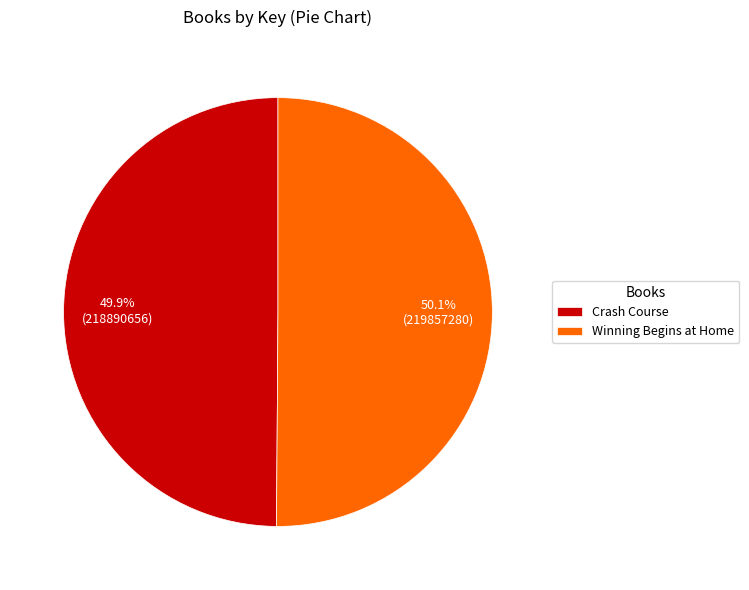

Does any single category account for the majority?

Yes